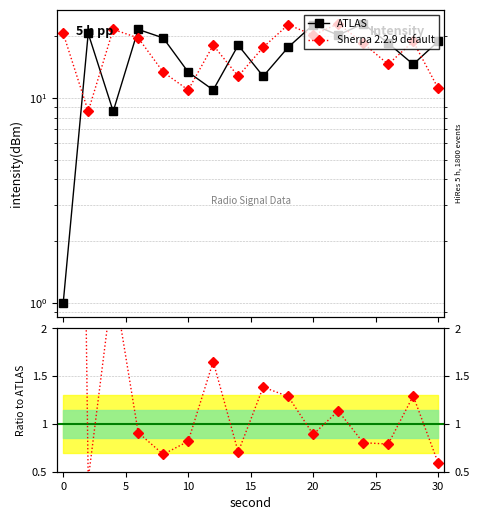

True or false: ATLAS has more than 0 points higher than both neighbors.

True